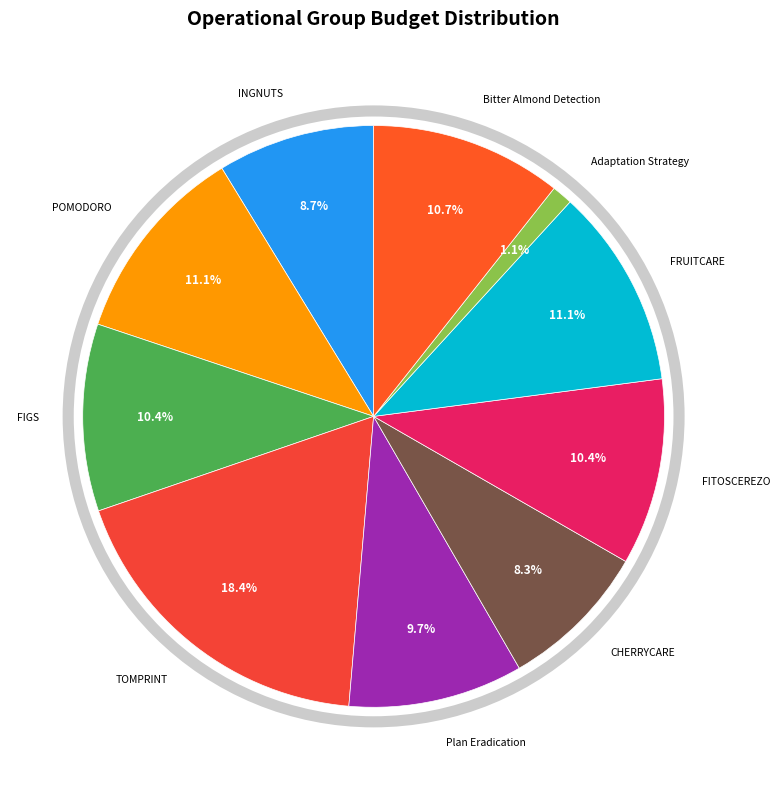

Is there any slice that represents more than half of the pie?

No